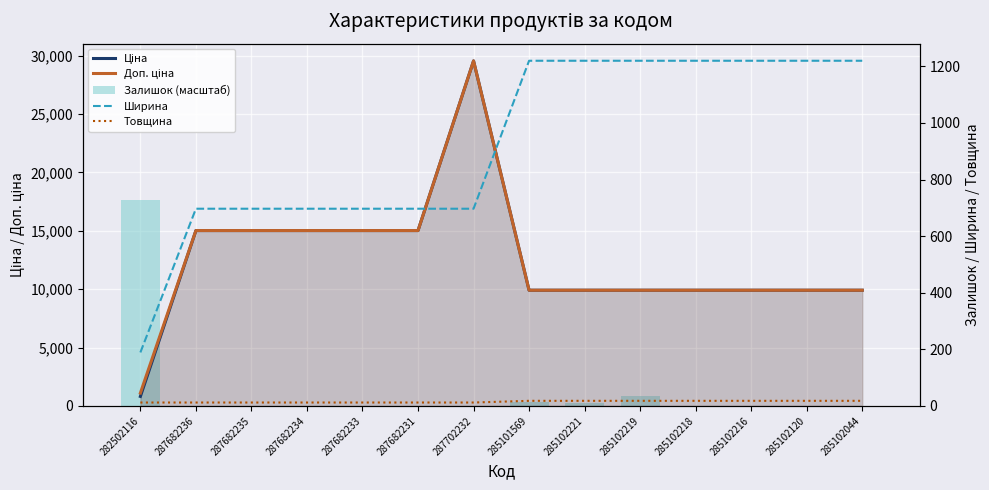

Is the value of Товщина at 287702232 greater than the value of Доп. ціна at 285101569?

No